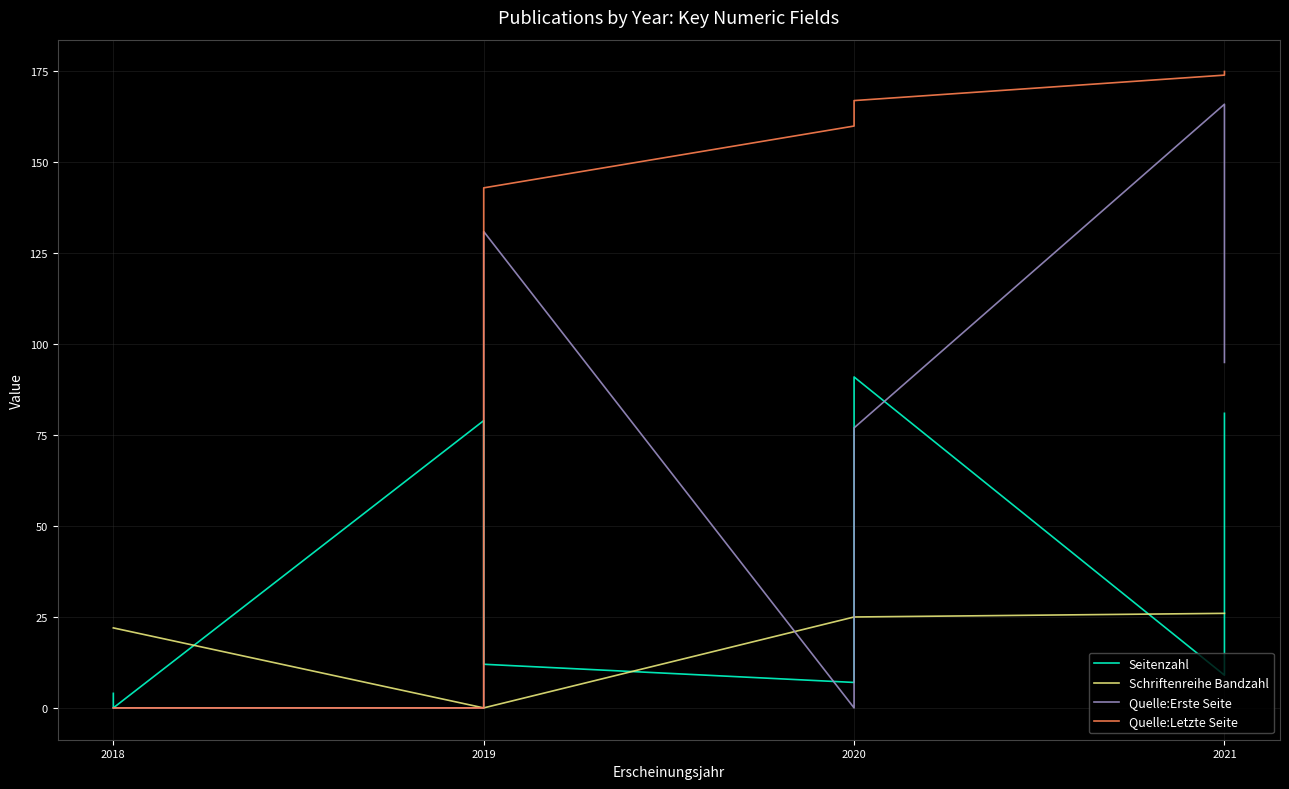

Reading left to right, list all the values displayed in this chart.

Seitenzahl: 4	0	79	12	7	91	9	81
Schriftenreihe Bandzahl: 22	22	0	0	25	25	26	26
Quelle:Erste Seite: 0	0	0	131	0	77	166	95
Quelle:Letzte Seite: 0	0	0	143	160	167	174	175